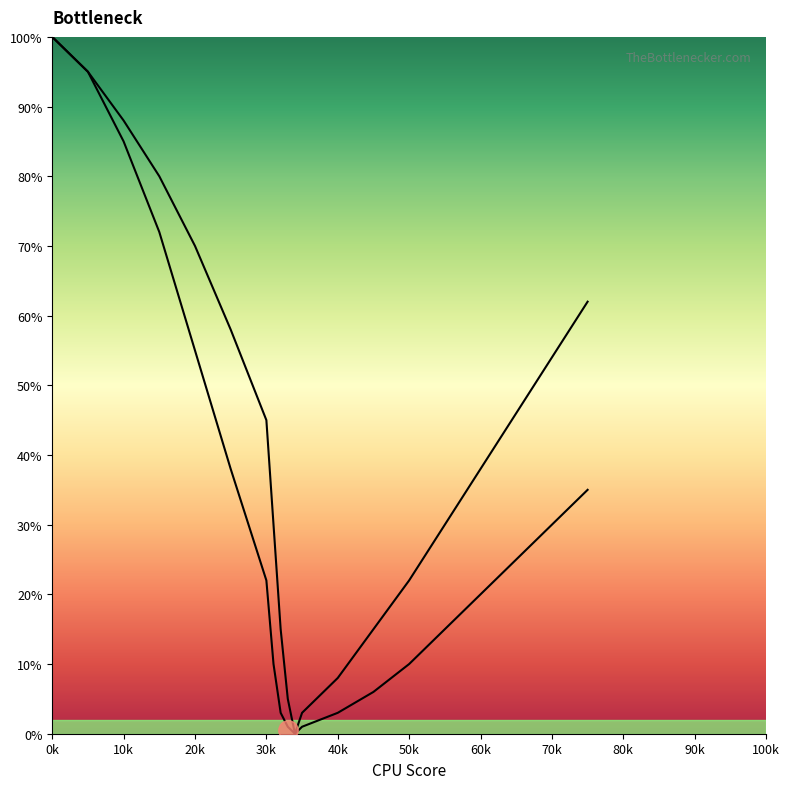

Does the chart have visible grid lines?

No